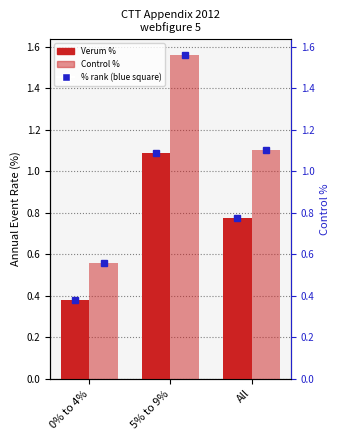

Are the bars grouped side by side (vs. stacked)?

Yes